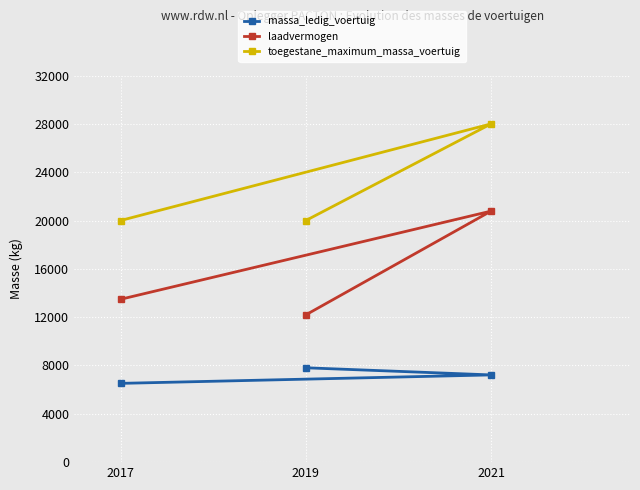

What are all the series names shown in the legend?

massa_ledig_voertuig, laadvermogen, toegestane_maximum_massa_voertuig